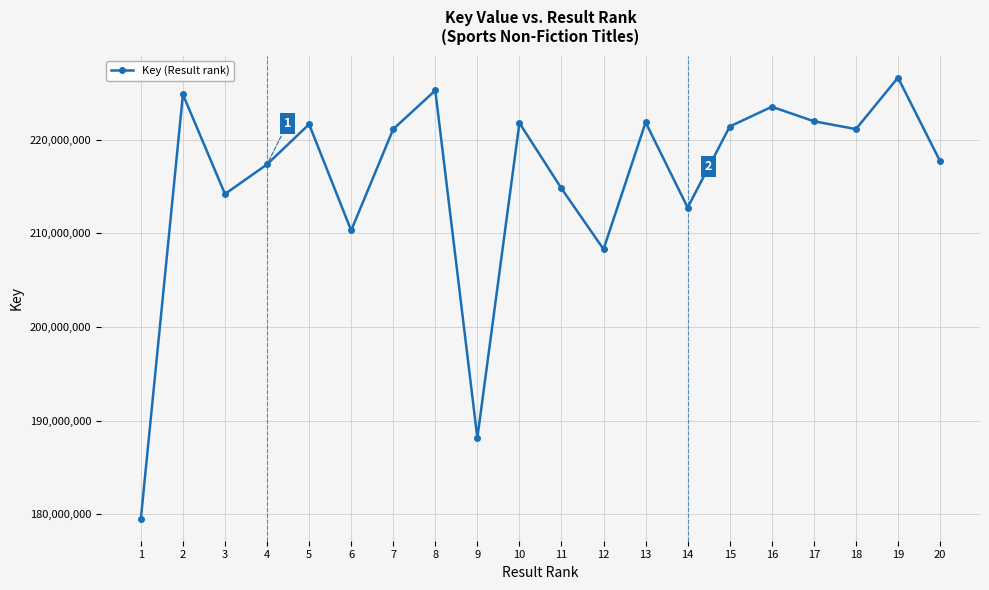

What is the difference between the values at 1 and 16?

44012520